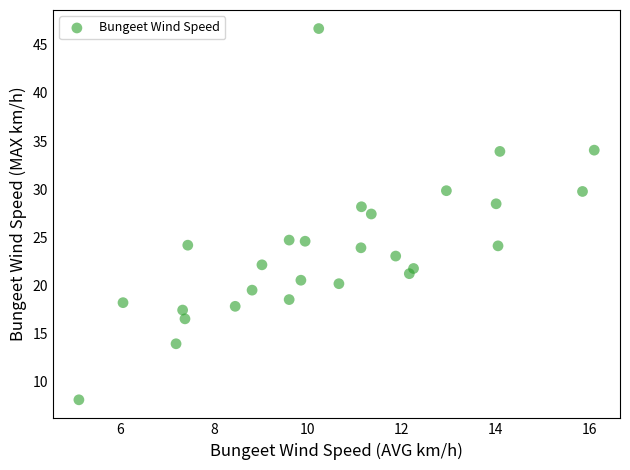

What is the range of Y values (max minus min)?

38.6